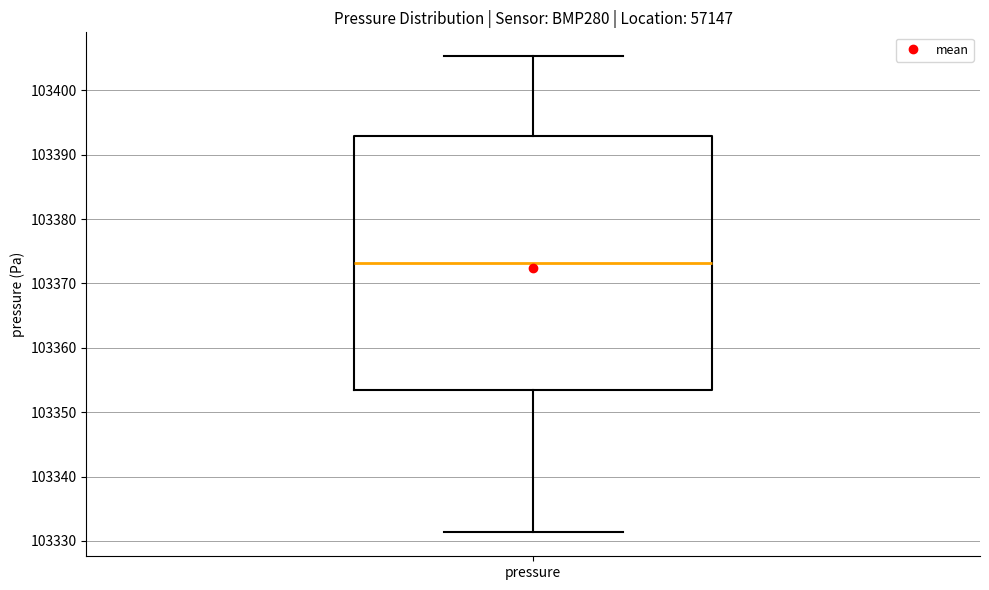

Transcribe this box plot: give where the median line is, the range the box spans, and where the two whiskers end, as read against the y-axis. The values are not printed on the chart, so give them approximately, as read against the axis.

median 103373, box 103353 to 103393, whiskers 103331 to 103405